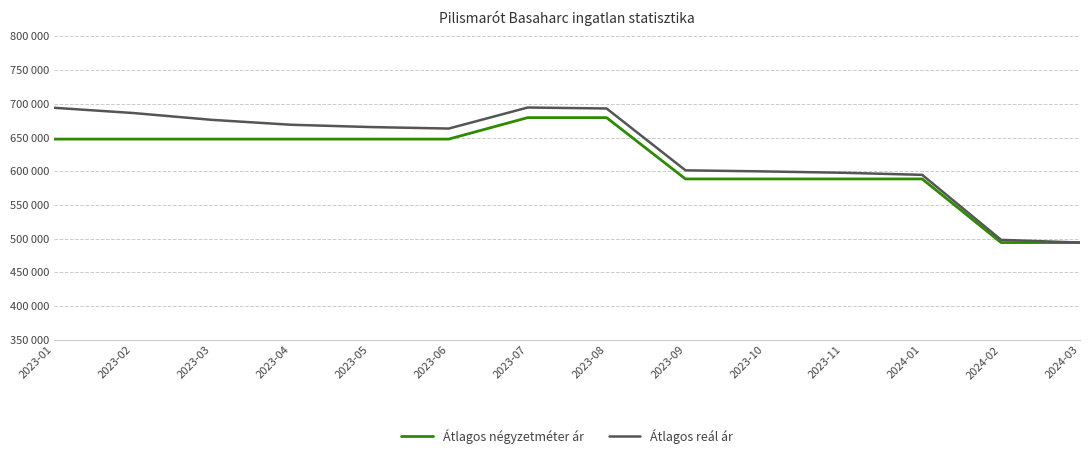

What position from the left is 2024-03?

14